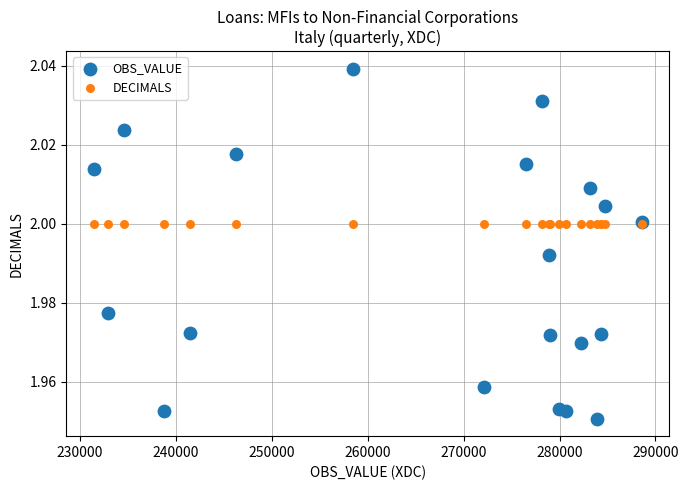

Which series reaches the maximum Y coordinate?

OBS_VALUE